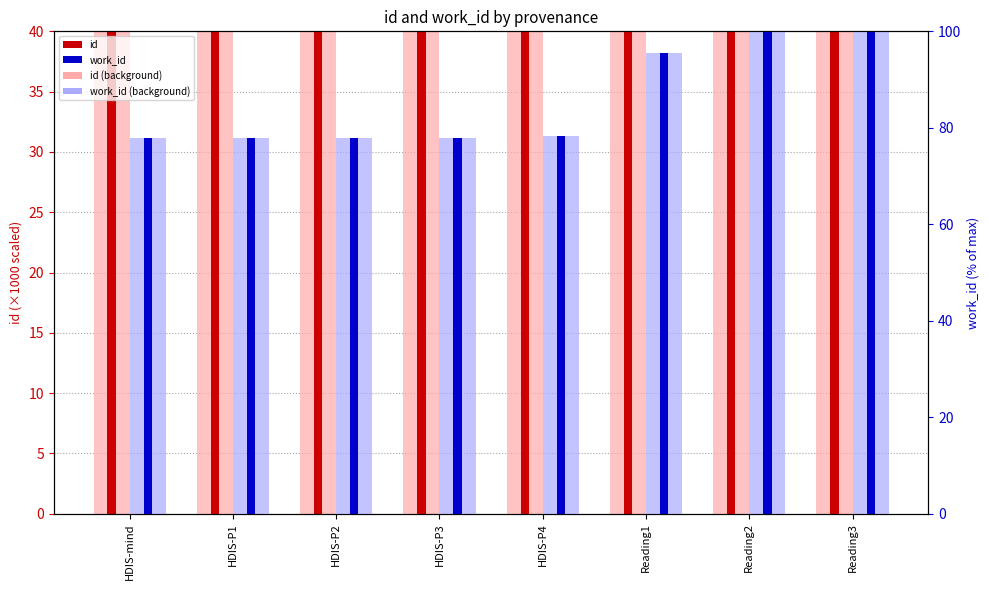

What is the total value across all series at HDIS-P3?

1391.4